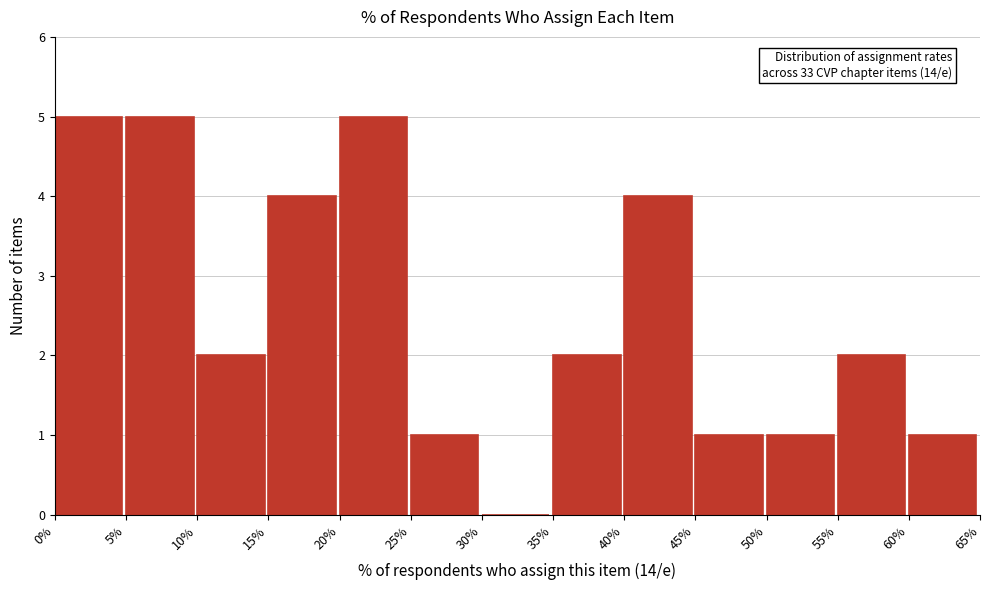

Reading right to left, what are all the values shown in this chart?

60%=1	55%=2	50%=1	45%=1	40%=4	35%=2	30%=0	25%=1	20%=5	15%=4	10%=2	5%=5	0%=5